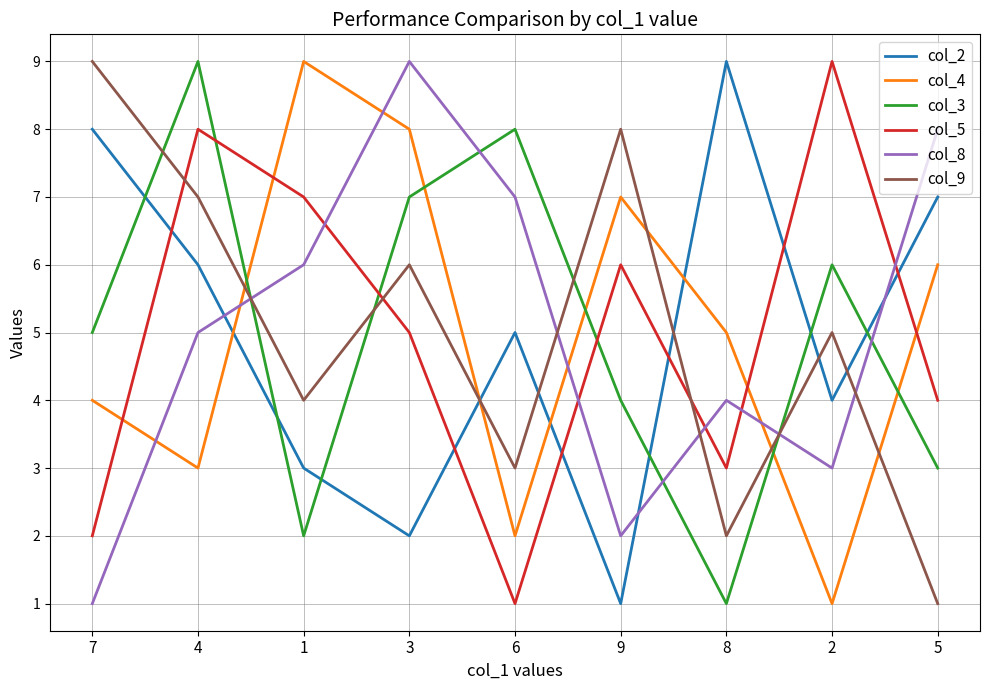

Which series changed the most between 6 and 2?

col_5